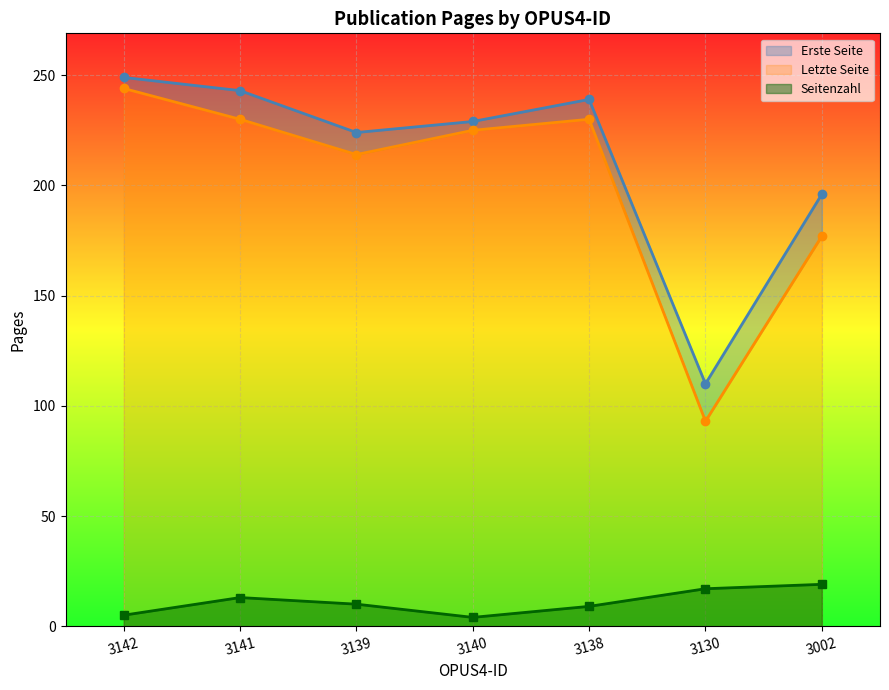

How many interior local valleys does the Seitenzahl series have?

1